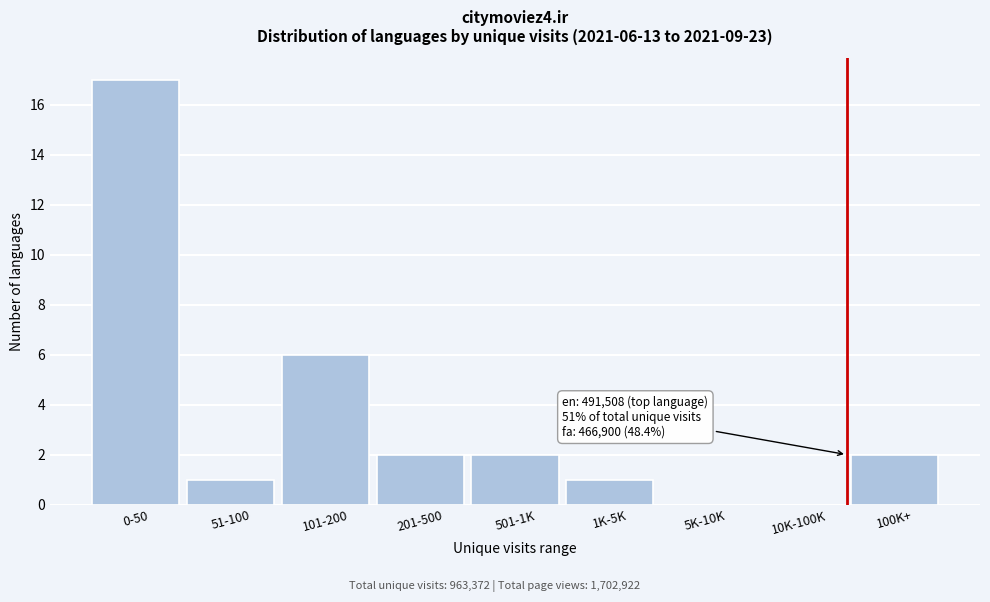

Reading left to right, what are all the values shown in this chart?

0-50=17	51-100=1	101-200=6	201-500=2	501-1K=2	1K-5K=1	5K-10K=0	10K-100K=0	100K+=2